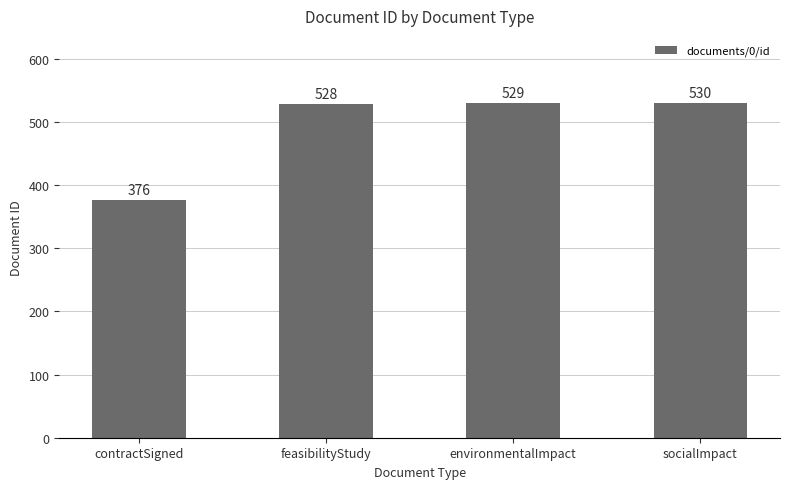

Reading right to left, extract all data points from this chart.

socialImpact=530	environmentalImpact=529	feasibilityStudy=528	contractSigned=376